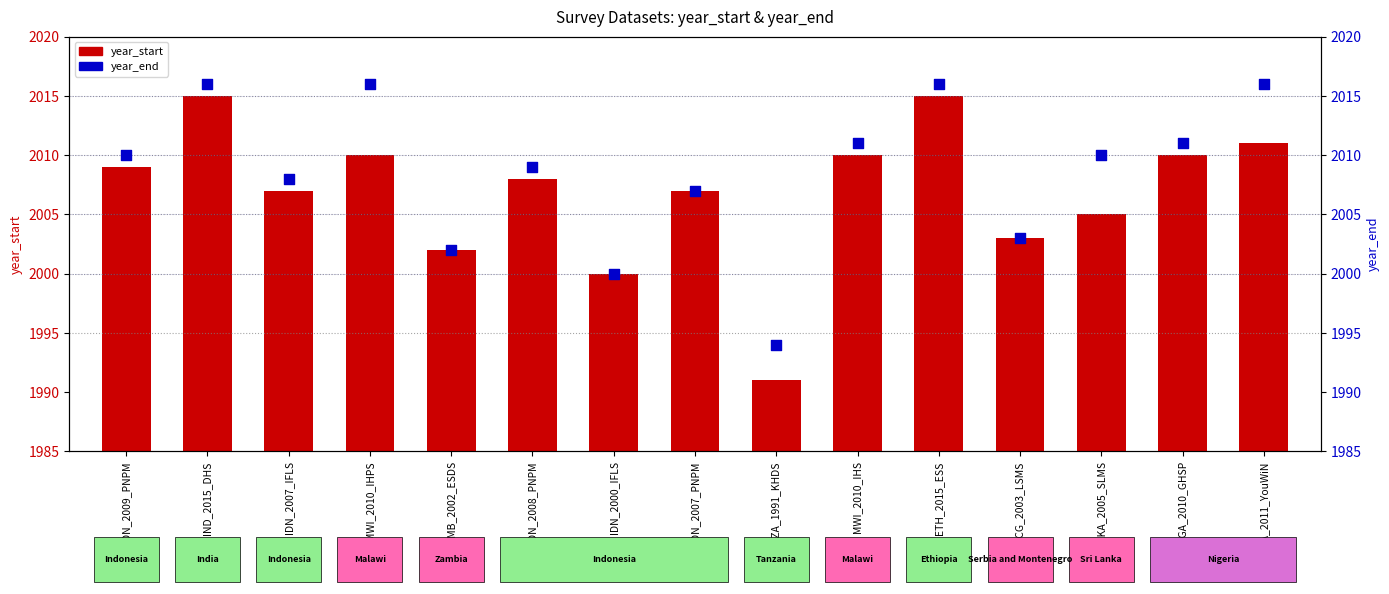

Which series contains the highest Y value?

year_end